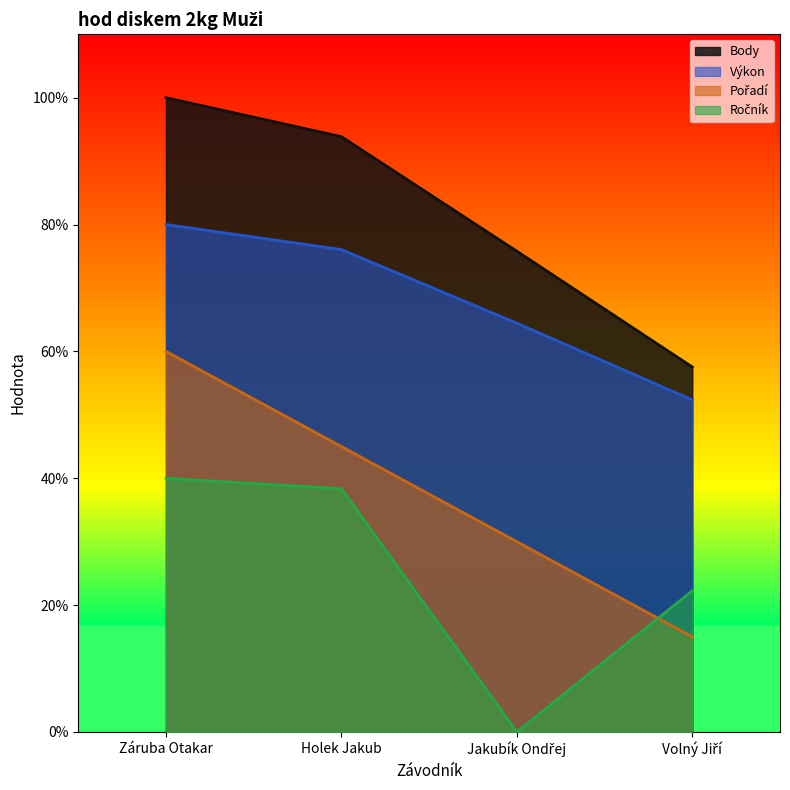

List the labels in order of Pořadí value, smallest first.

Volný Jiří, Jakubík Ondřej, Holek Jakub, Záruba Otakar